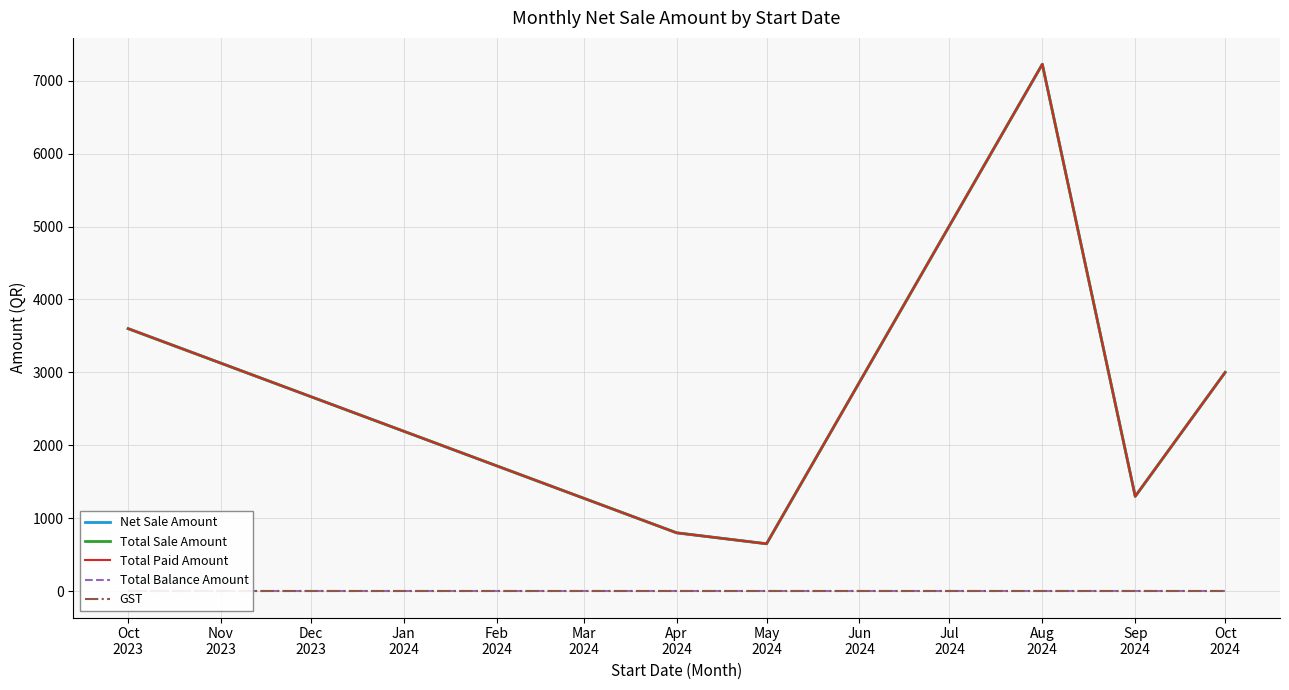

The GST series shows 0 at Oct 2024. True or false?

True